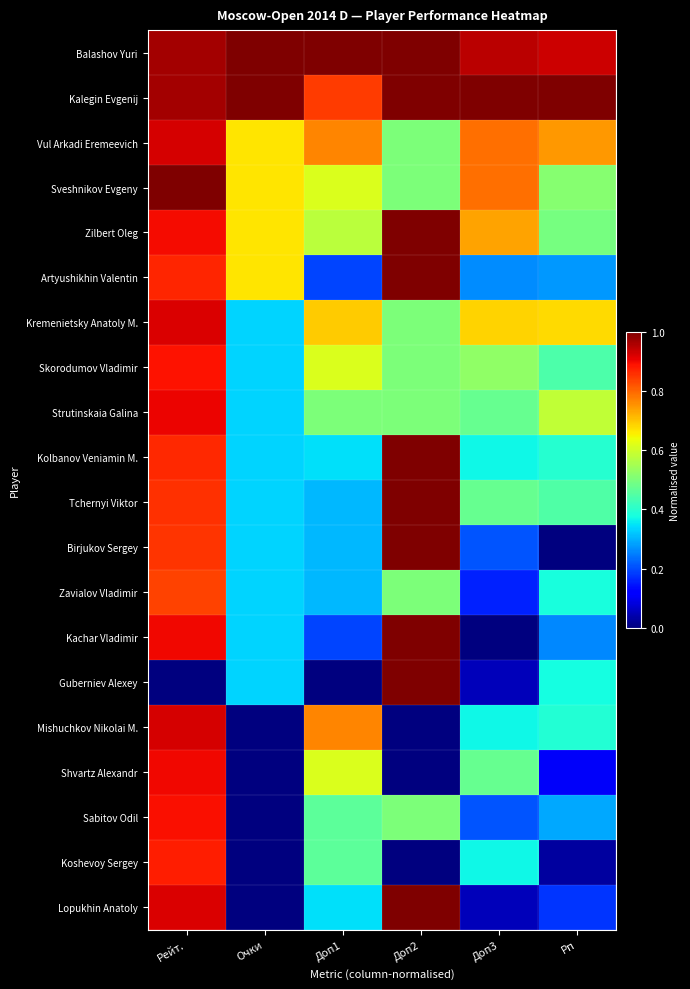

Between Очки and Доп2, which is larger?

Очки